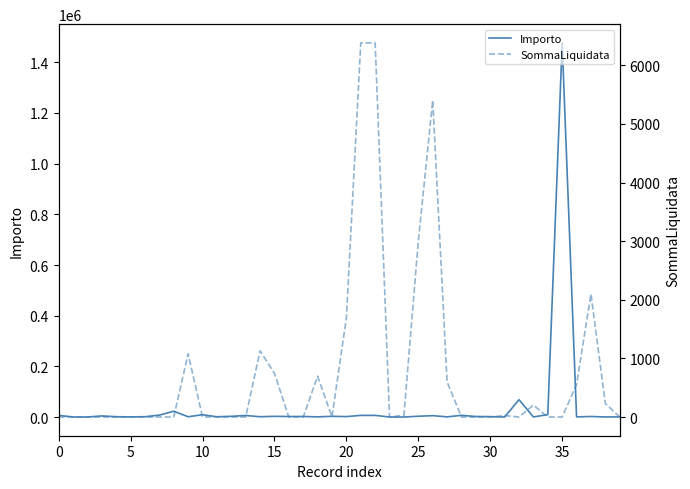

What is the maximum value for Importo?

1476760.3